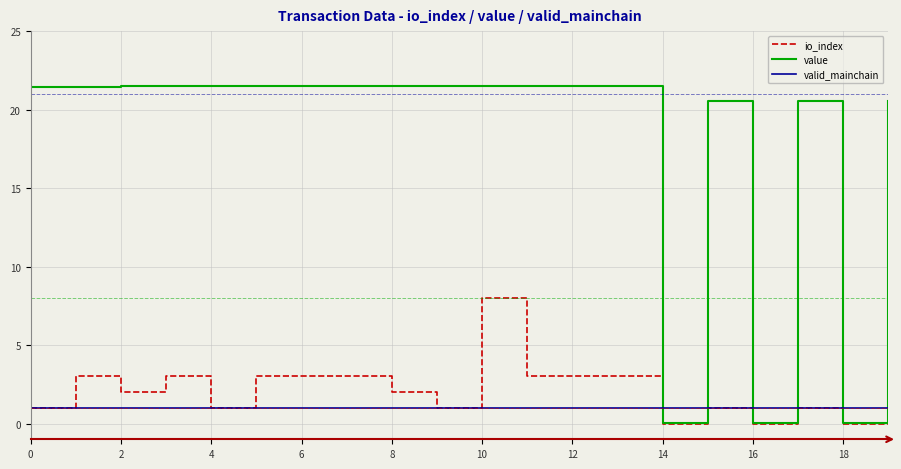

Which series has the largest total across all categories?

value